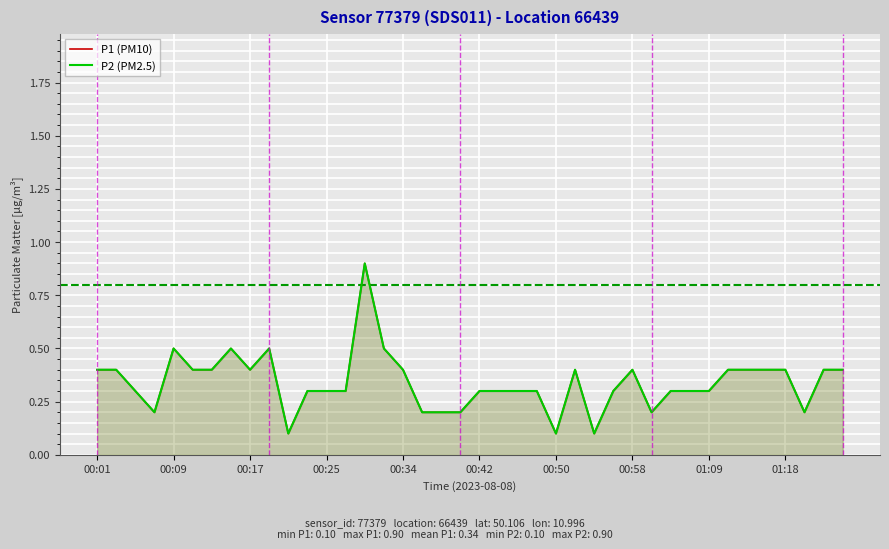

True or false: P2 (PM2.5) and P1 (PM10) intersect in this chart.

False